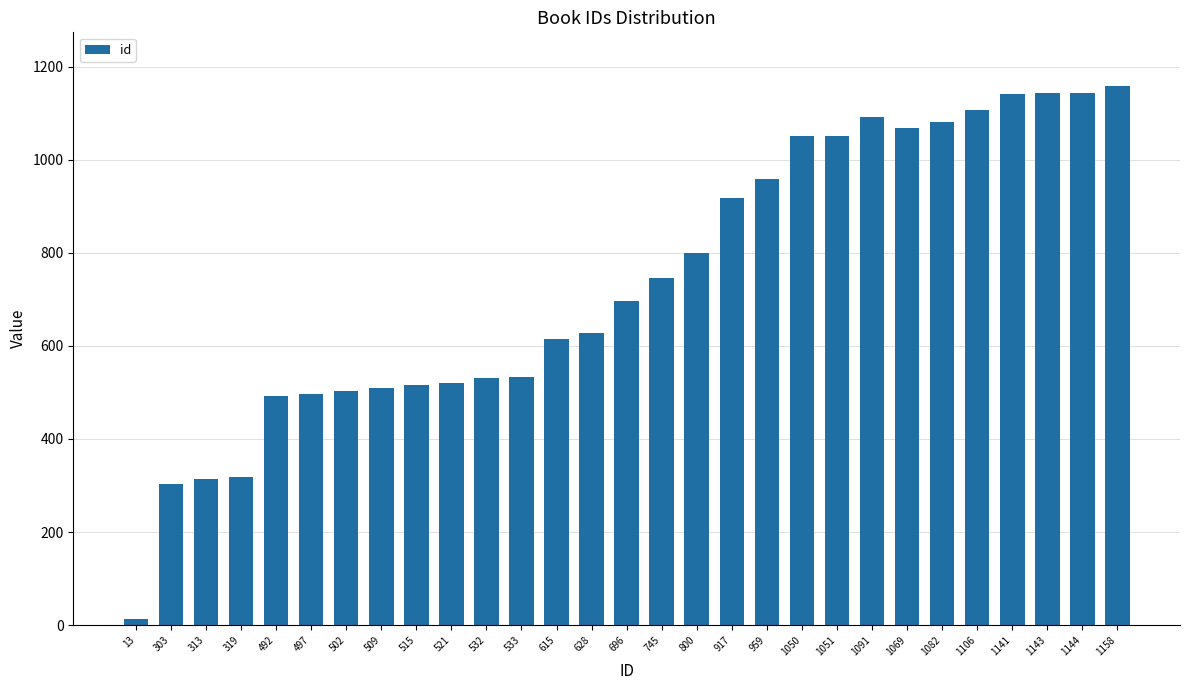

Is it true that the value at 696 is 696?

True